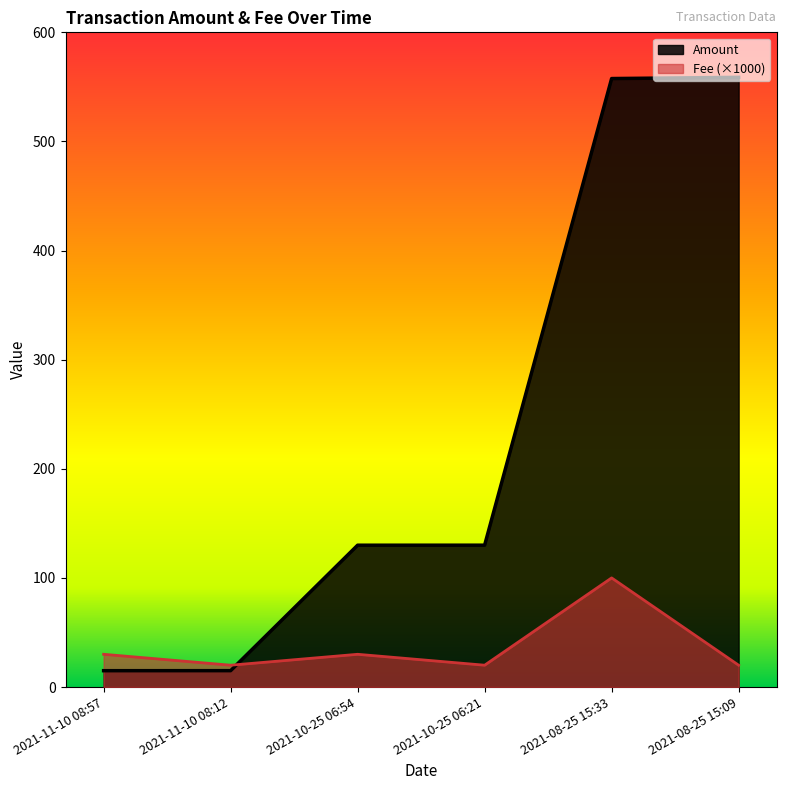

At which label is Fee closest to 60?

2021-11-10 08:57